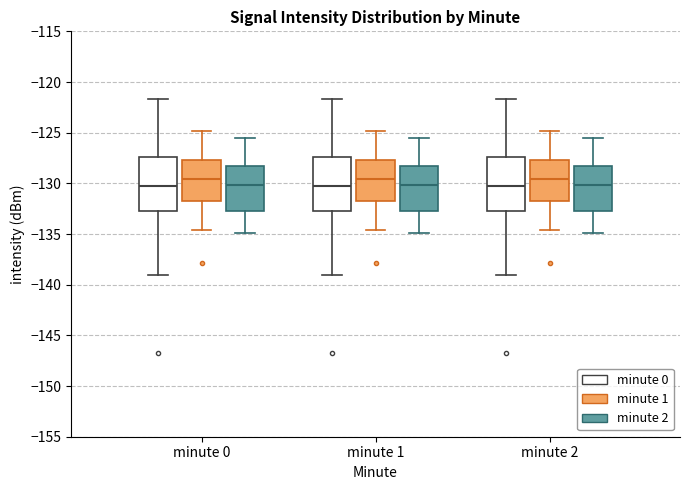

Reading left to right, transcribe this box plot: for each box, give where its median line is, the range the box spans, and where its two whiskers end, as read against the y-axis. The values are not printed on the chart, so give them approximately, as read against the axis.

minute 0 (minute 0): median -130.5, box -133.0 to -127.5, whiskers -139.0 to -121.5
minute 0 (minute 1): median -129.5, box -132.0 to -127.5, whiskers -134.5 to -125.0
minute 0 (minute 2): median -130.0, box -132.5 to -128.5, whiskers -135.0 to -125.5
minute 1 (minute 0): median -130.5, box -133.0 to -127.5, whiskers -139.0 to -121.5
minute 1 (minute 1): median -129.5, box -132.0 to -127.5, whiskers -134.5 to -125.0
minute 1 (minute 2): median -130.0, box -132.5 to -128.5, whiskers -135.0 to -125.5
minute 2 (minute 0): median -130.5, box -133.0 to -127.5, whiskers -139.0 to -121.5
minute 2 (minute 1): median -129.5, box -132.0 to -127.5, whiskers -134.5 to -125.0
minute 2 (minute 2): median -130.0, box -132.5 to -128.5, whiskers -135.0 to -125.5